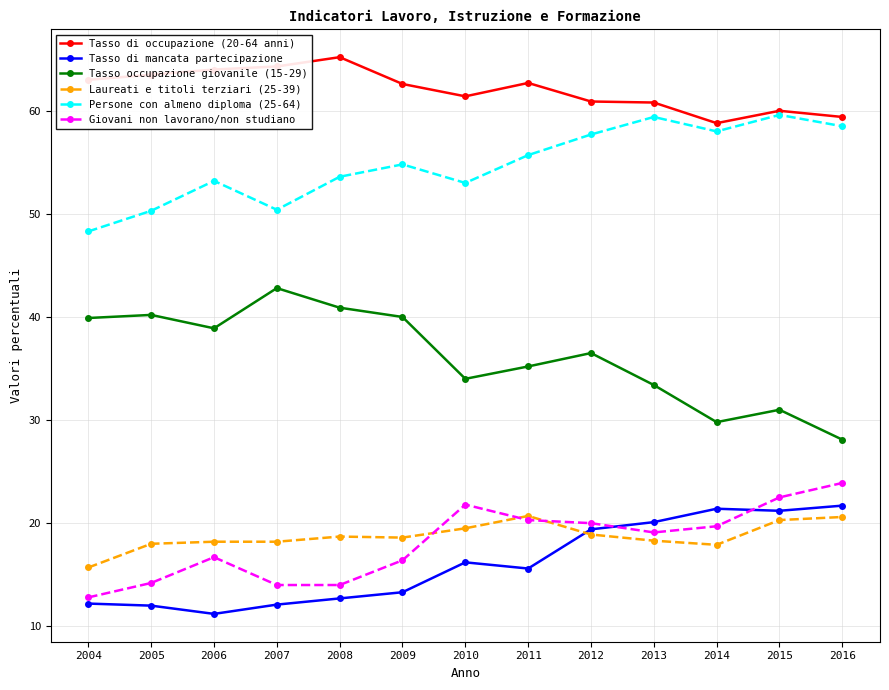

True or false: Laureati e titoli terziari (25-39) has a value of 5.9 at 2011.

False